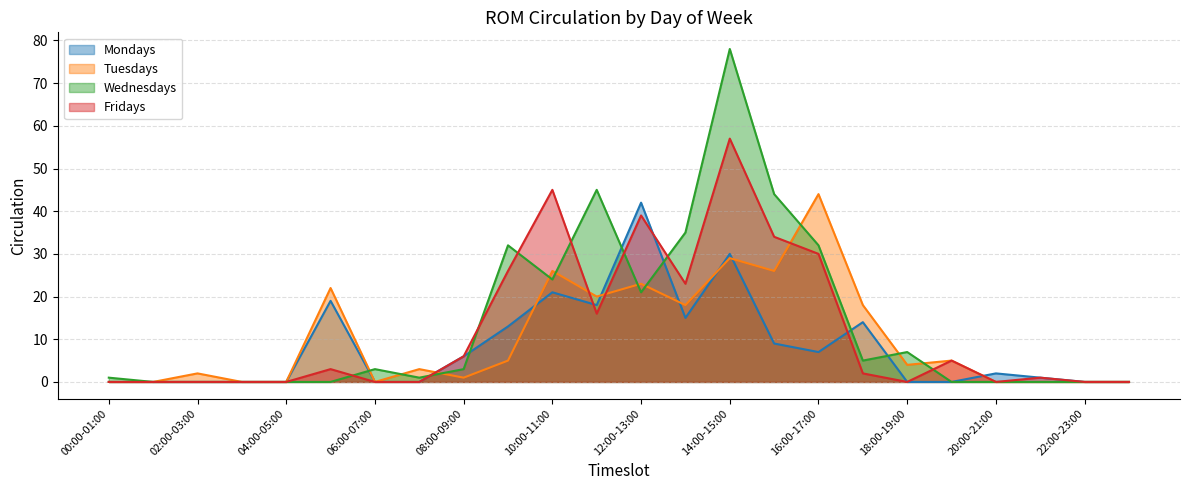

List the labels in order of Mondays value, smallest first.

00:00-01:00, 01:00-02:00, 02:00-03:00, 03:00-04:00, 04:00-05:00, 06:00-07:00, 07:00-08:00, 18:00-19:00, 19:00-20:00, 22:00-23:00, 23:00-24:00, 21:00-22:00, 20:00-21:00, 08:00-09:00, 16:00-17:00, 15:00-16:00, 09:00-10:00, 17:00-18:00, 13:00-14:00, 11:00-12:00, 05:00-06:00, 10:00-11:00, 14:00-15:00, 12:00-13:00